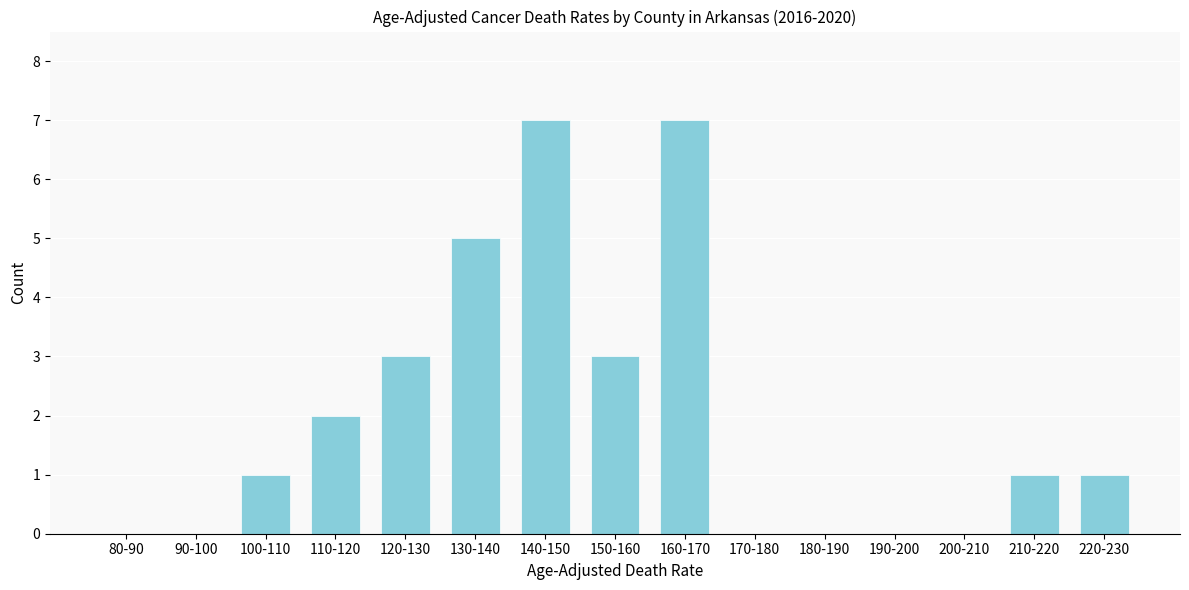

Reading right to left, extract all data points from this chart.

220-230=1	210-220=1	200-210=0	190-200=0	180-190=0	170-180=0	160-170=7	150-160=3	140-150=7	130-140=5	120-130=3	110-120=2	100-110=1	90-100=0	80-90=0